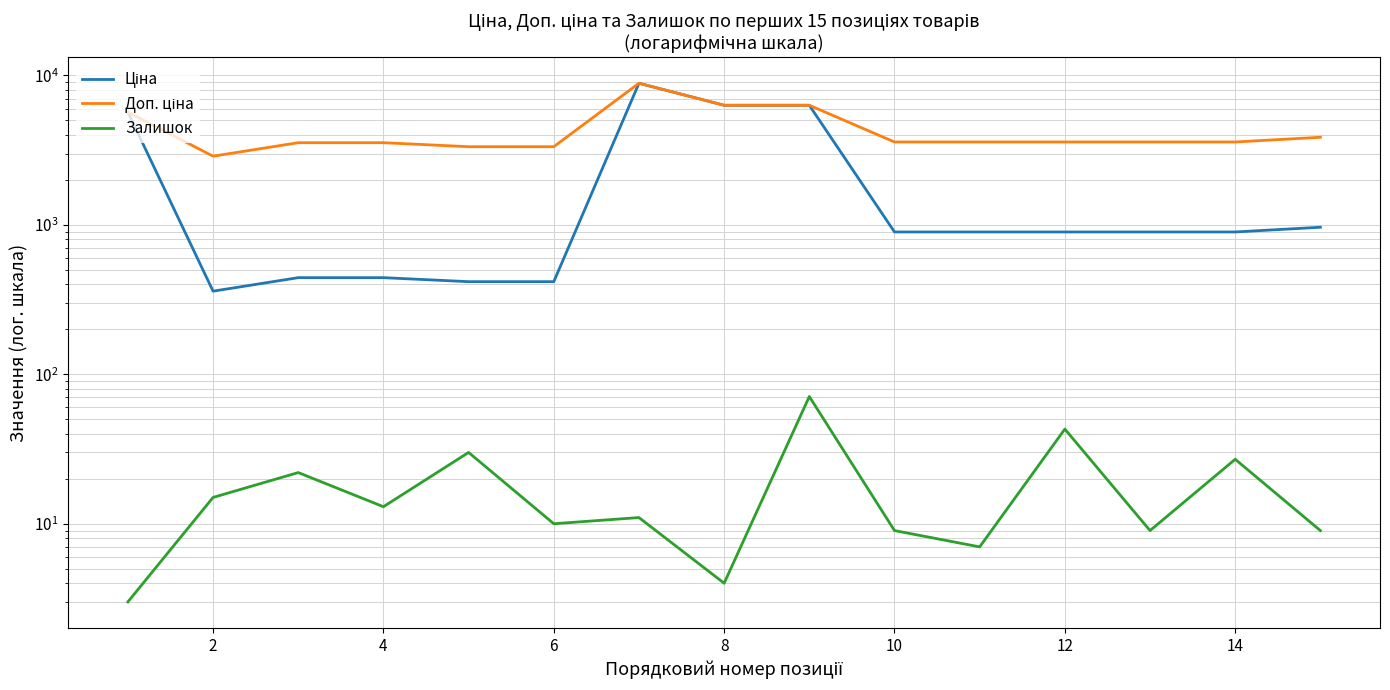

Rank the series by their maximum value, from lowest to highest.

Залишок, Ціна, Доп. ціна